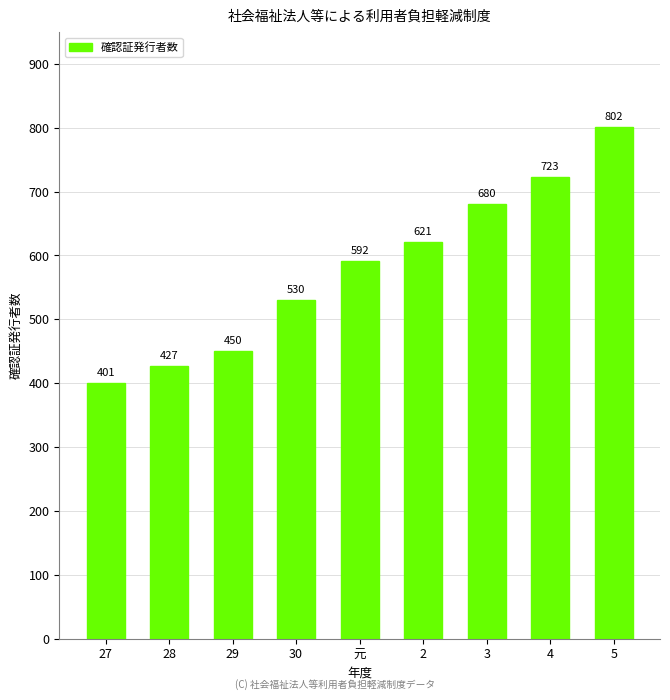

Where is the data nearest to the value 601?

元